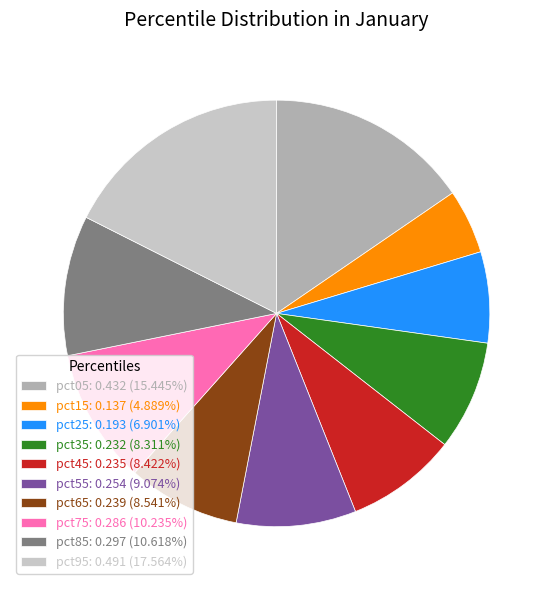

Is there any slice that represents more than half of the pie?

No